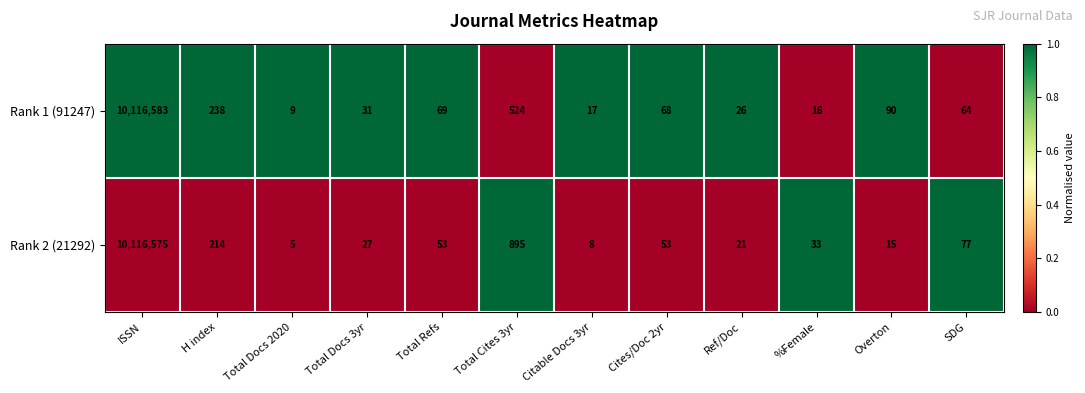

Rank the series at Total Docs 2020 from lowest to highest value.

Rank 2 (21292), Rank 1 (91247)